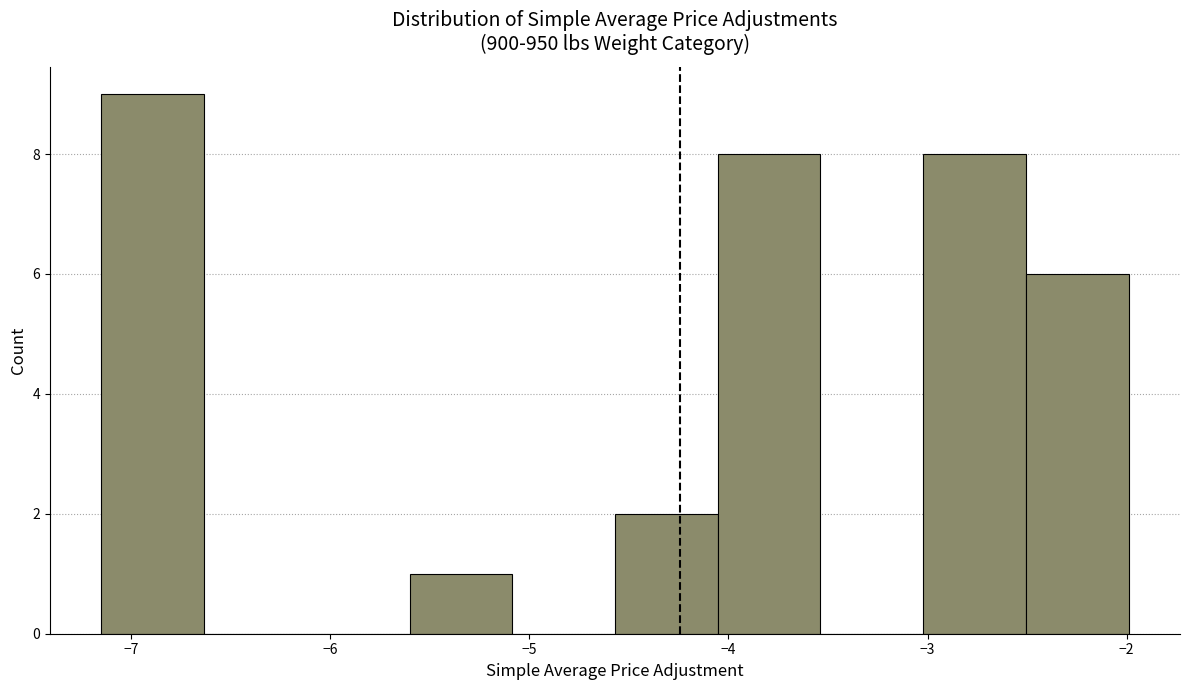

Reading left to right, transcribe this chart: for each bar, give the range it covers on the x-axis and its height. Neither the bar edges nor the heights are printed on the chart, so give them approximately, as read against the axes.

-7.1 to -6.6: 9
-6.6 to -6.1: 0
-6.1 to -5.6: 0
-5.6 to -5.1: 1
-5.1 to -4.6: 0
-4.6 to -4.1: 2
-4.1 to -3.5: 8
-3.5 to -3.0: 0
-3.0 to -2.5: 8
-2.5 to -2.0: 6